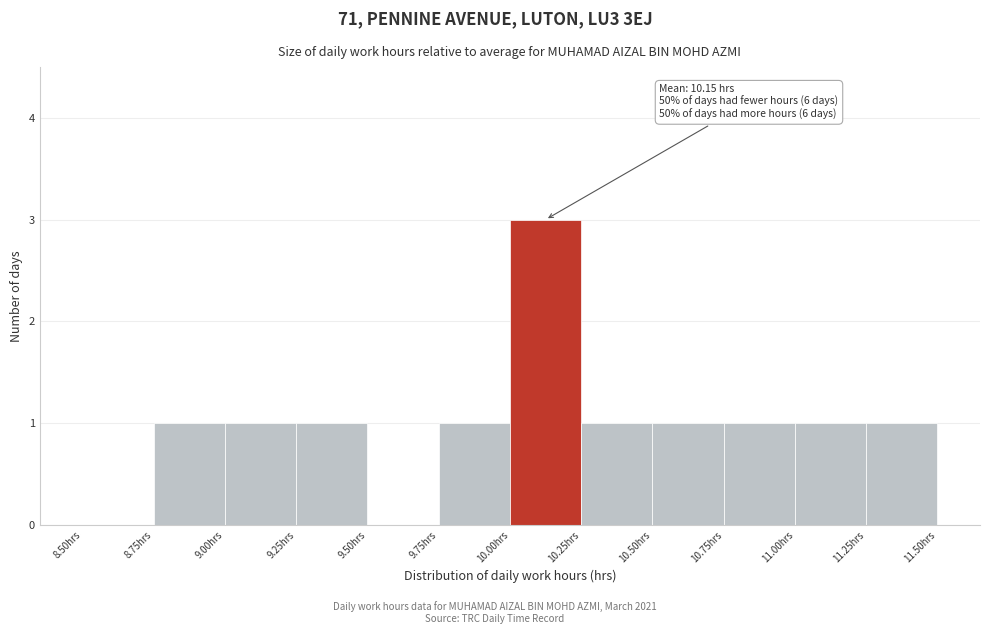

Which range on the x-axis has the tallest bar?

10.00 to 10.25